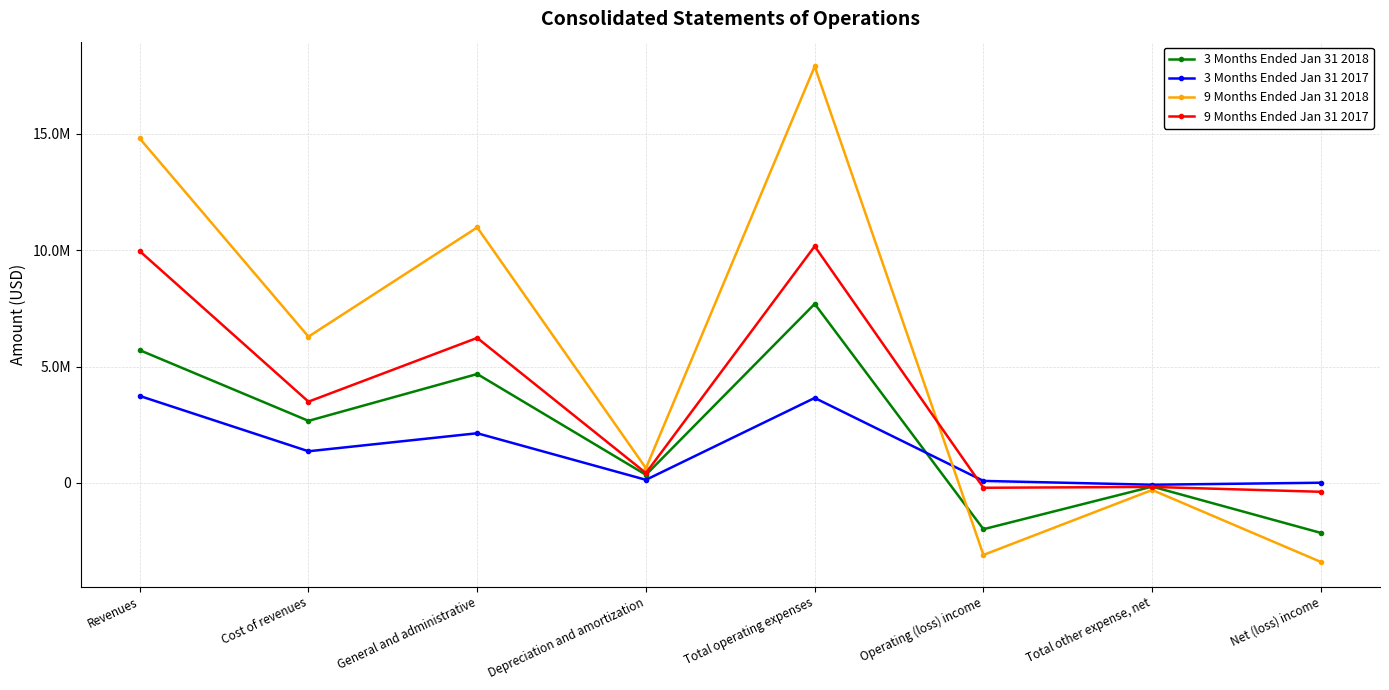

How many values in the 3 Months Ended Jan 31 2018 series are below 2665664?

4